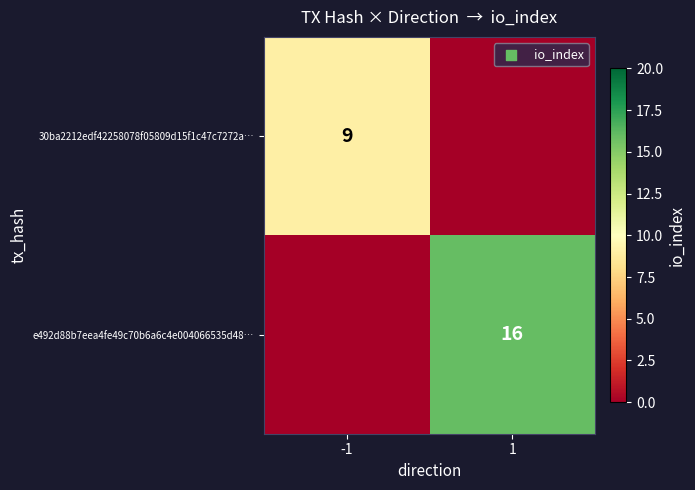

What is the spread (max minus min) of values at -1?

9